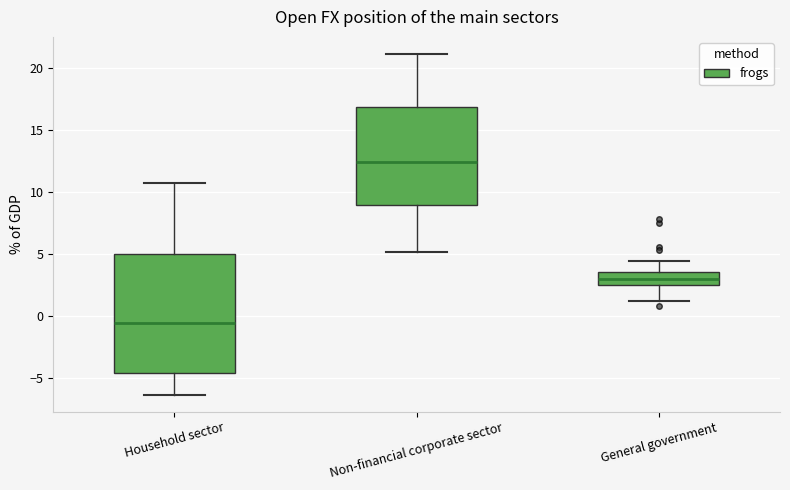

Reading left to right, read every box against the y-axis: the position of its median line, the range the box covers, and the ends of its whiskers. The values are not printed on the chart, so give them approximately, as read against the axis.

Household sector: median -0.5, box -4.5 to 5.0, whiskers -6.5 to 10.5
Non-financial corporate sector: median 12.5, box 9.0 to 17.0, whiskers 5.0 to 21.0
General government: median 3.0, box 2.5 to 3.5, whiskers 1.0 to 4.5